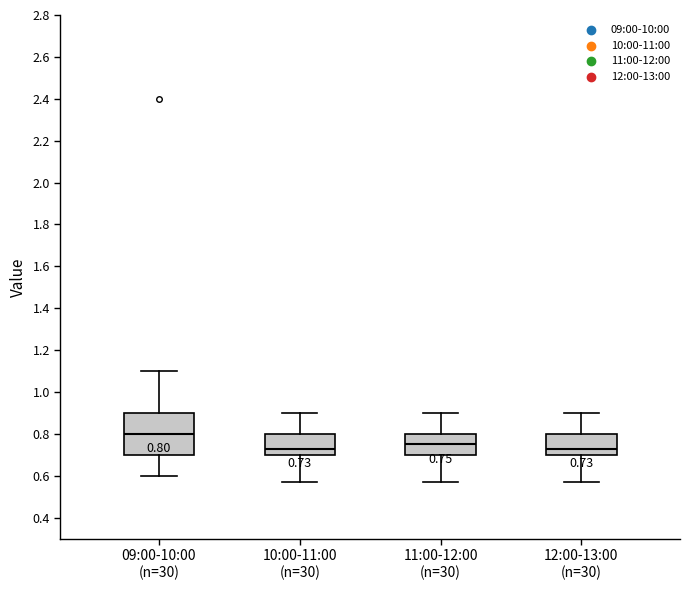

Comparing the boxes themselves (not the whiskers), which one is the tallest?

09:00-10:00 (n=30)